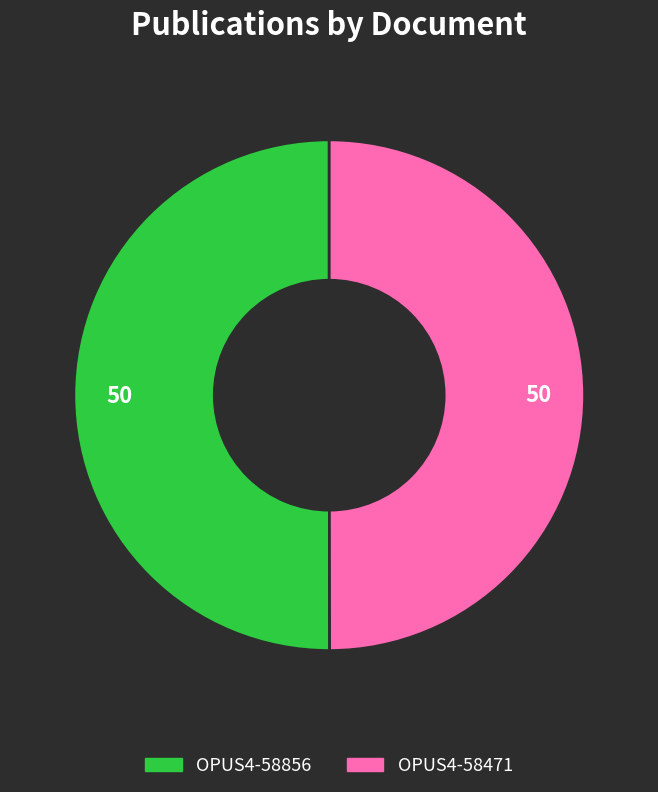

Do OPUS4-58471 and OPUS4-58856 together represent more than half of the pie?

Yes